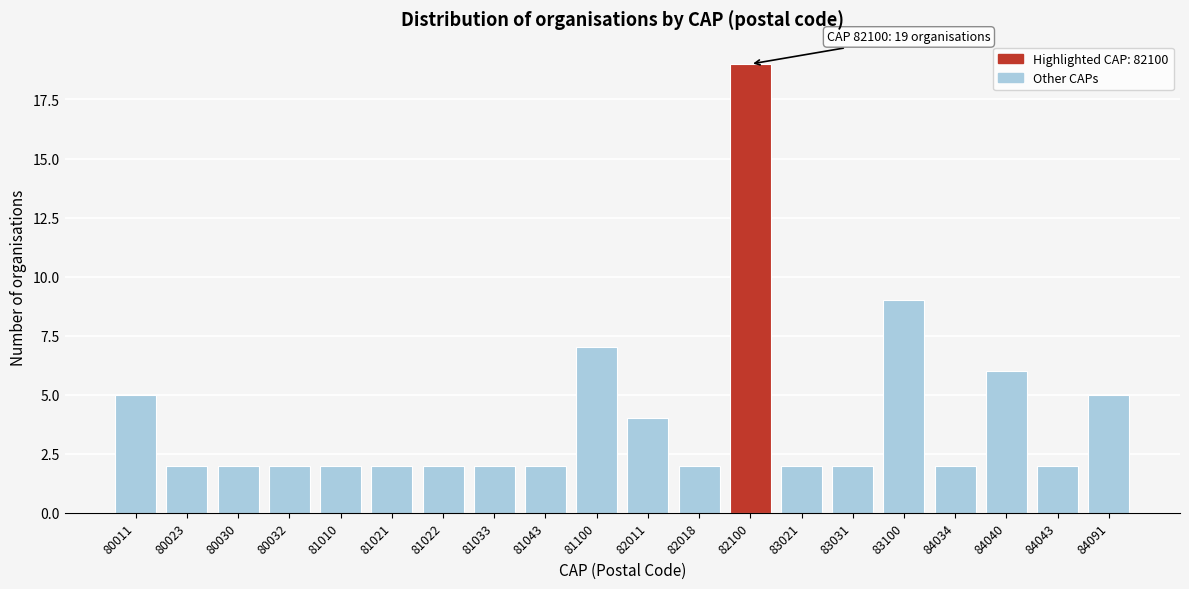

Reading right to left, extract all data points from this chart.

5	2	6	2	9	2	2	19	2	4	7	2	2	2	2	2	2	2	2	5